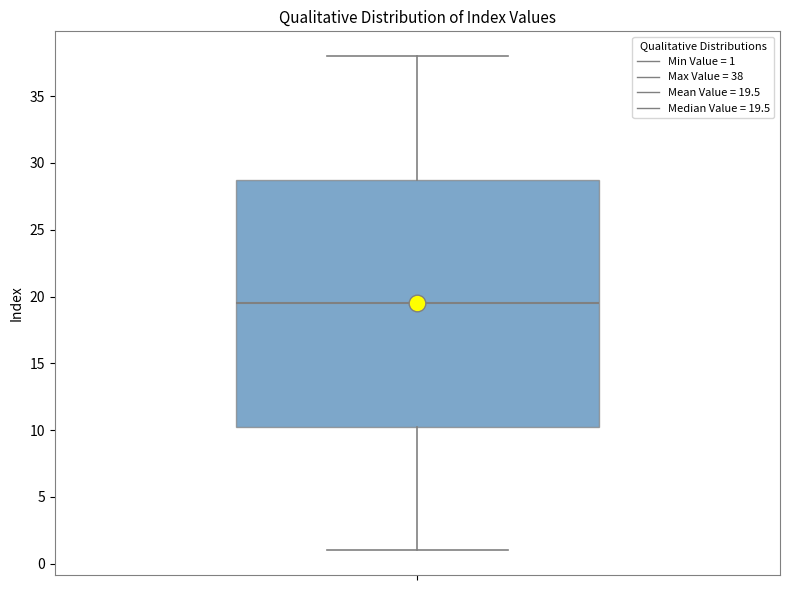

Where is the upper edge of the box on the y-axis? The values are not printed on the chart, so give them approximately, as read against the axis.

29.0